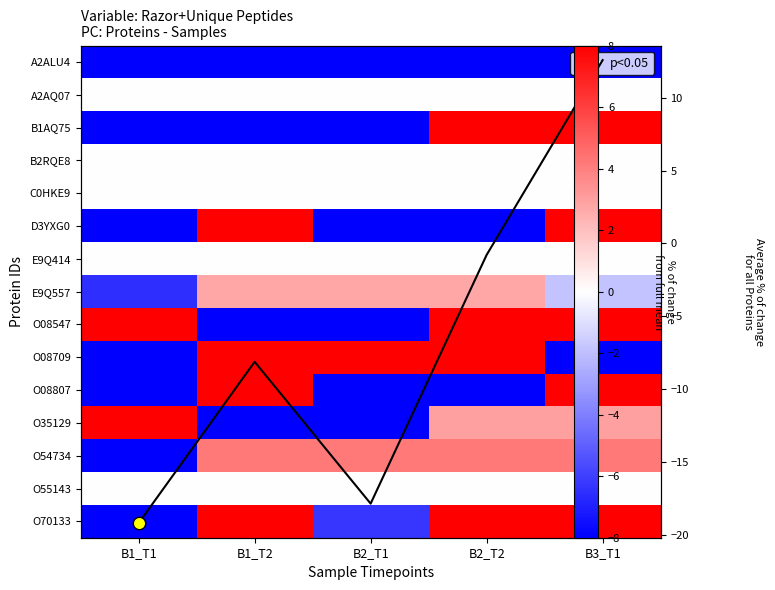

How many distinct data groups are displayed?

16